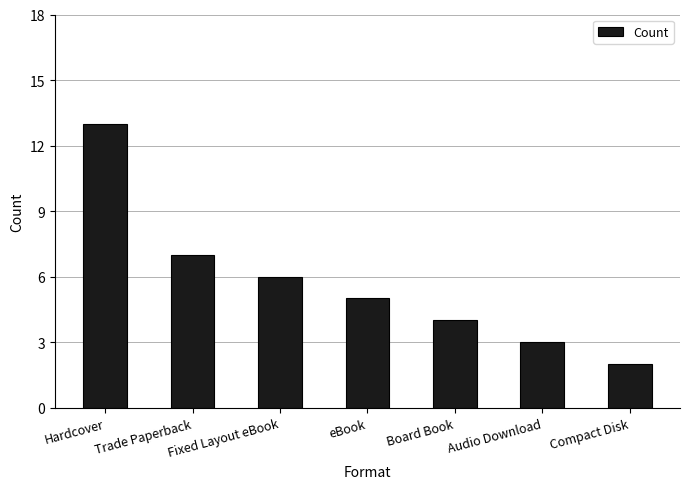

Does the chart contain any negative values?

No